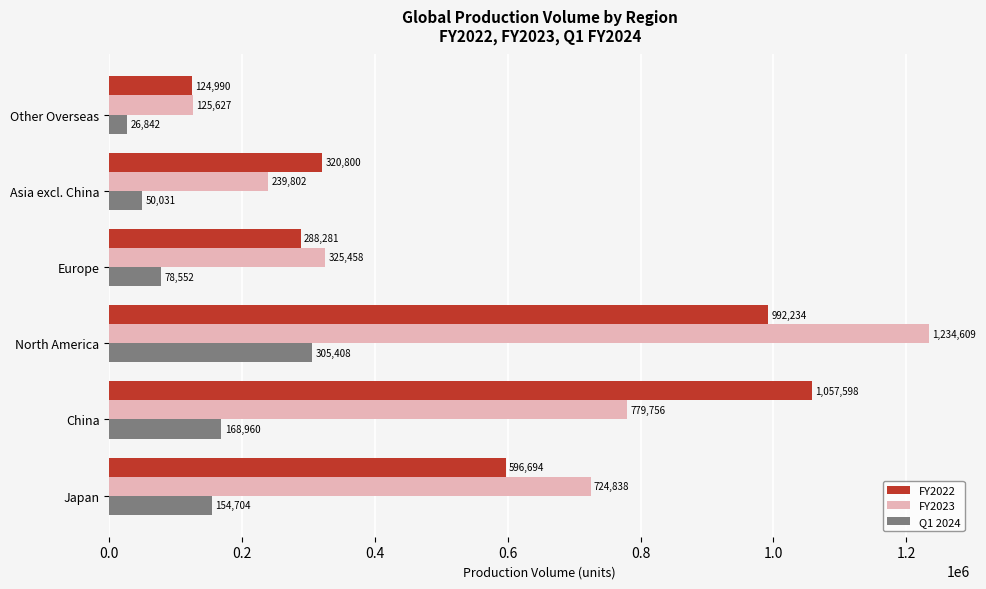

At which category is the sum across all series the highest?

North America